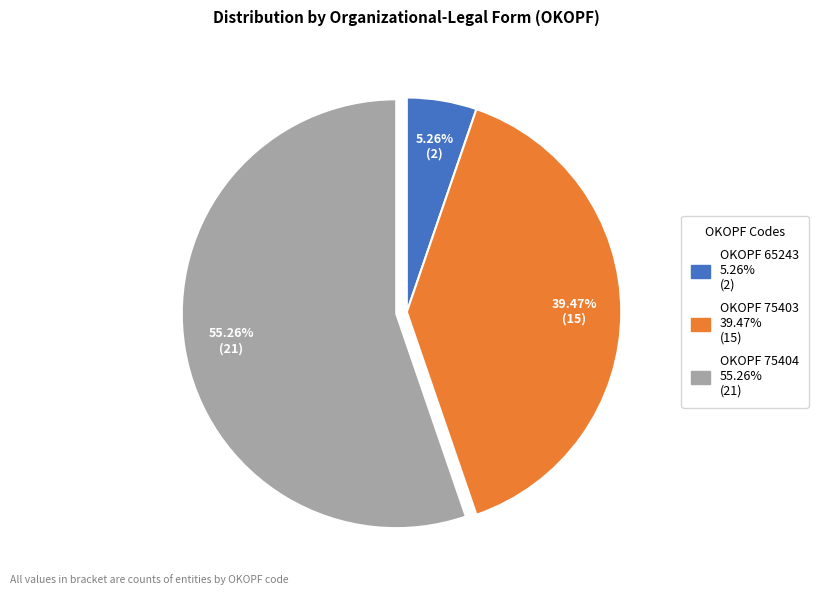

Does any single category account for the majority?

Yes